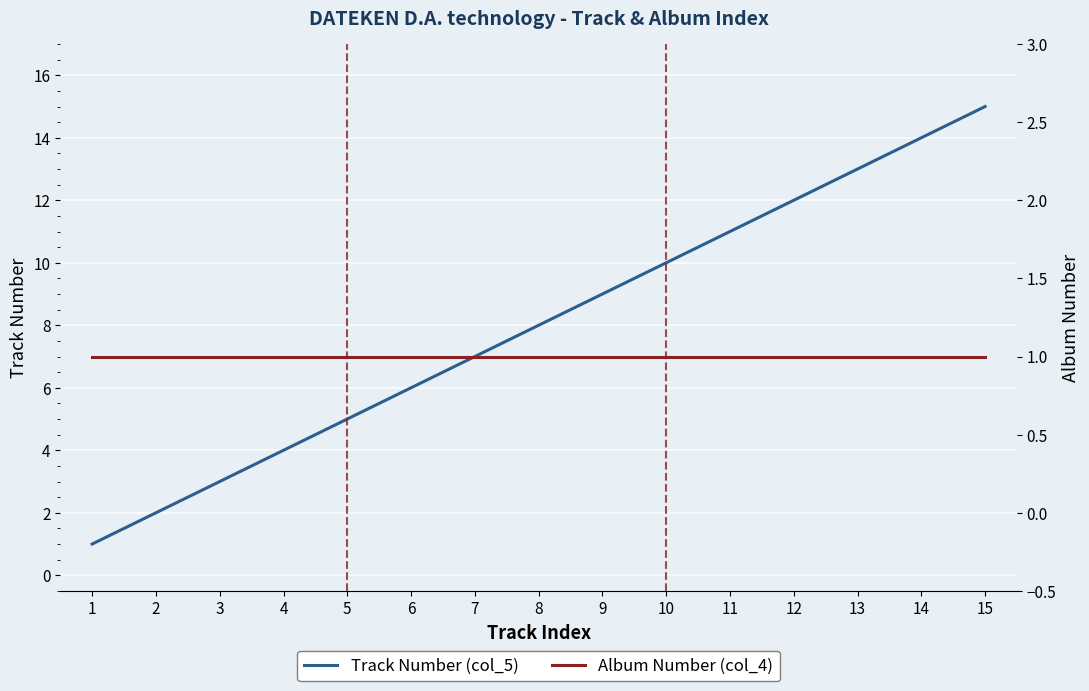

What is the total value across all series at 12?

13